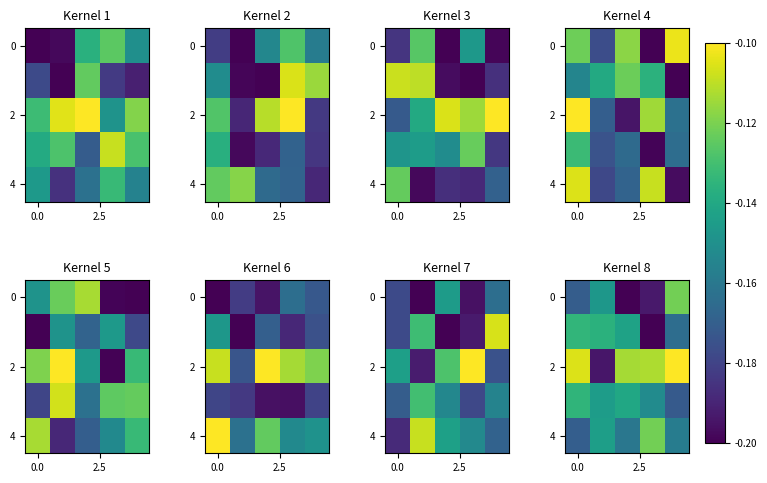

What is the average value of the 2 series?

-0.1